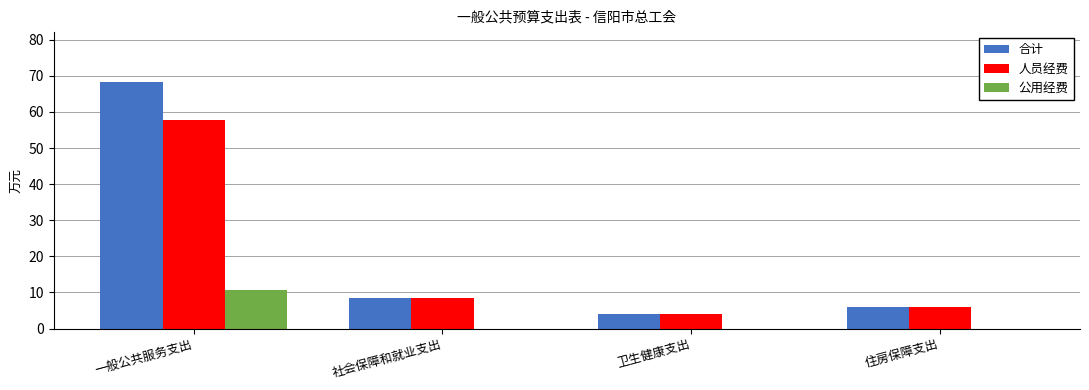

Which category has the highest value in the 合计 series?

一般公共服务支出